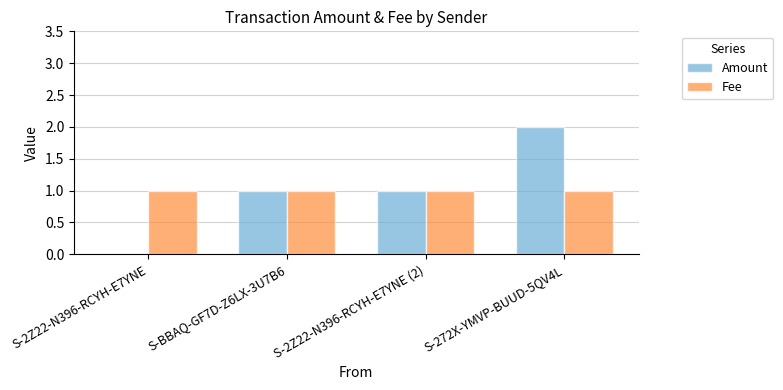

Count the Amount values in the range 1 to 2.

3